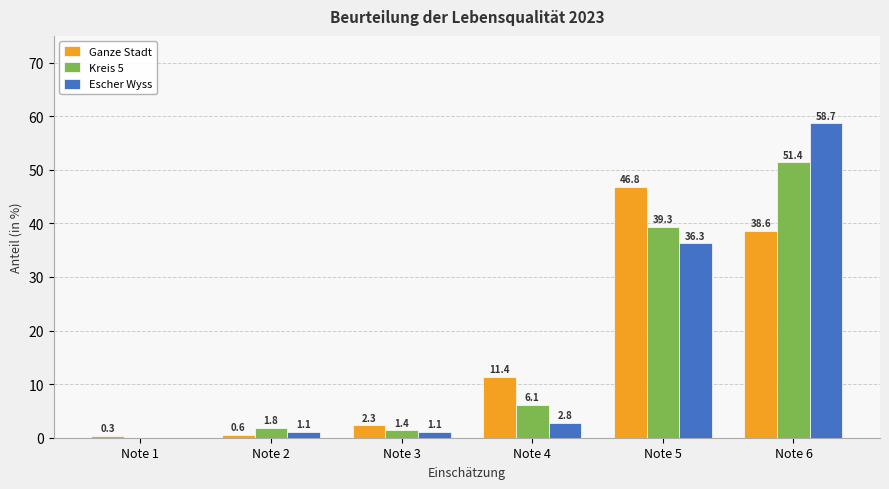

What is the total value across all series at Note 5?

122.4